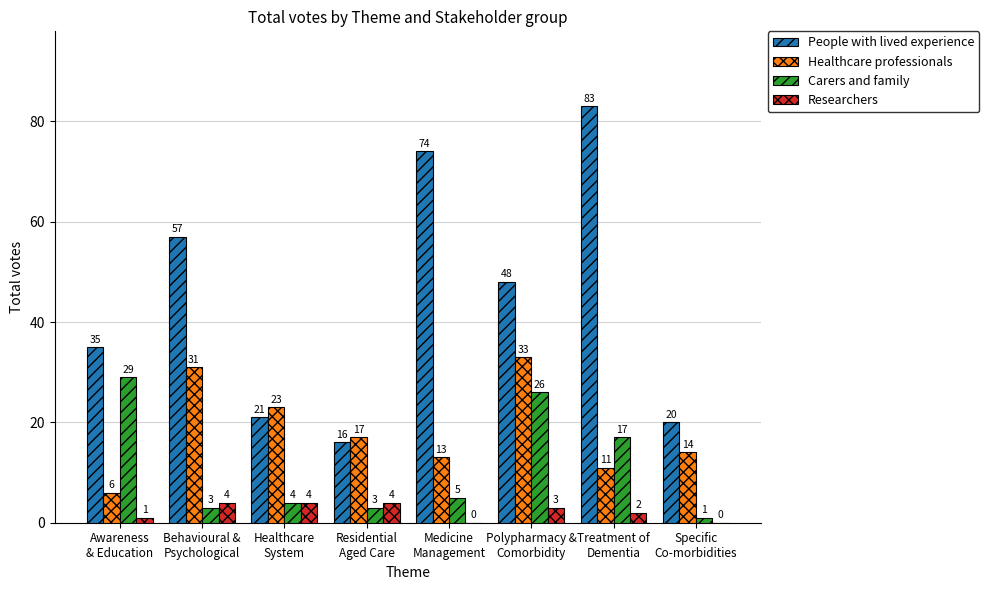

How many positive values does the Researchers series have?

6